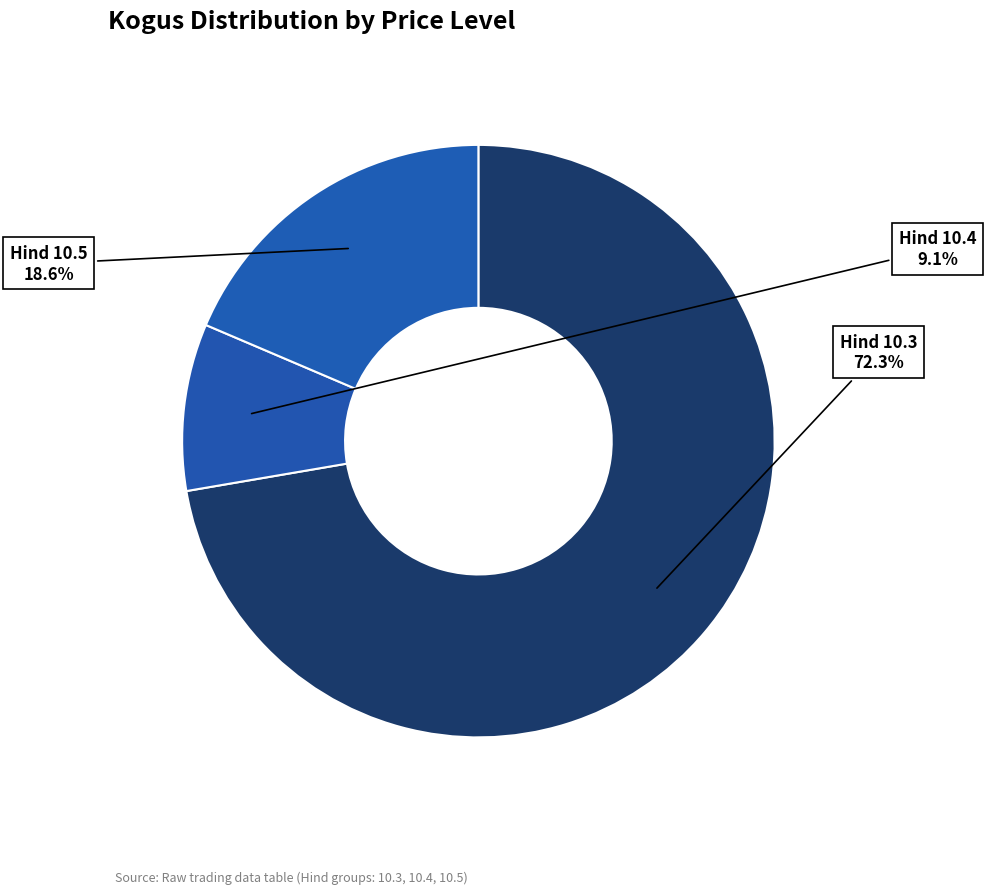

How many segments does this pie chart have?

3